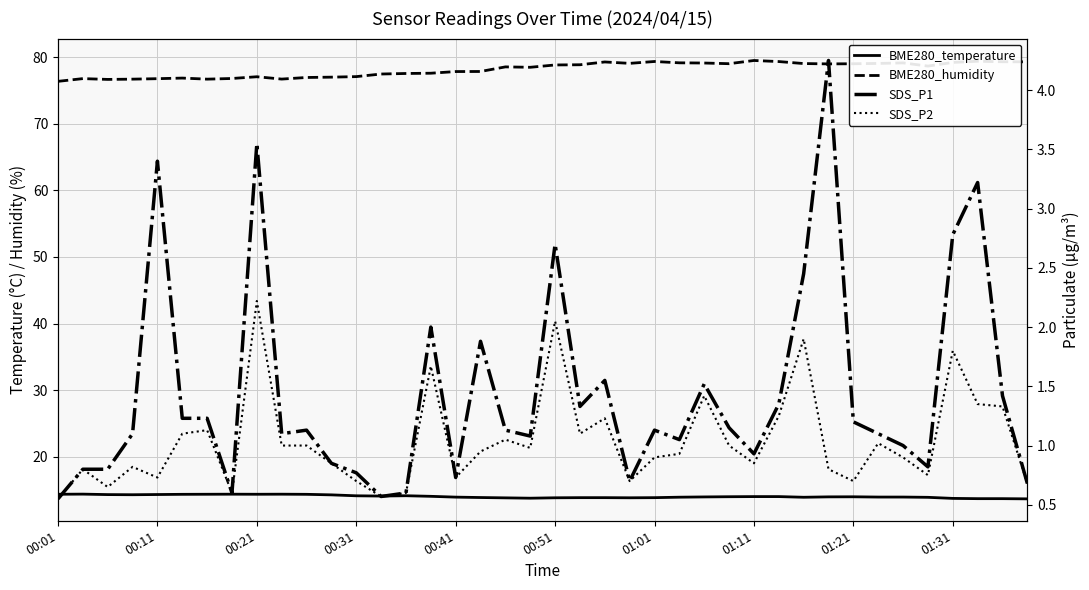

What is the difference between the SDS_P1 values at 36 and 35?

2.0